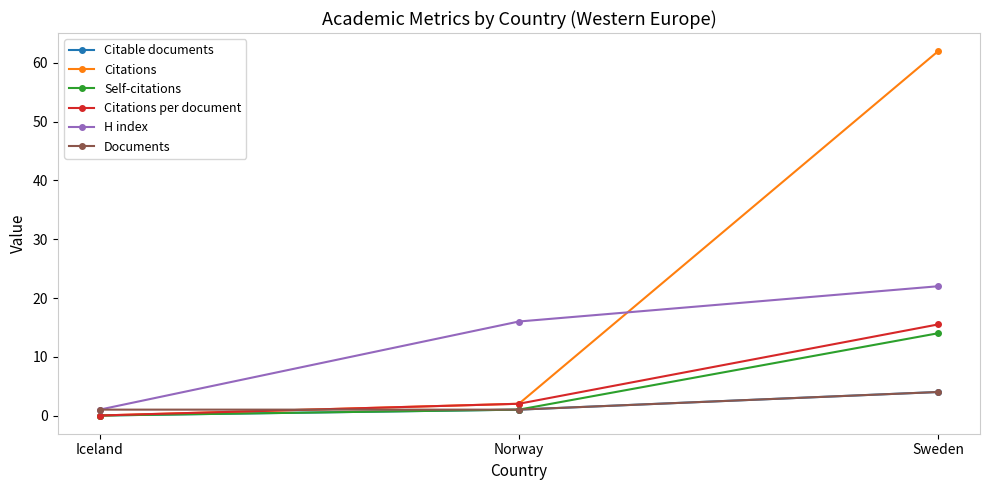

Is it true that Citations per document equals 2.0 at Norway?

True